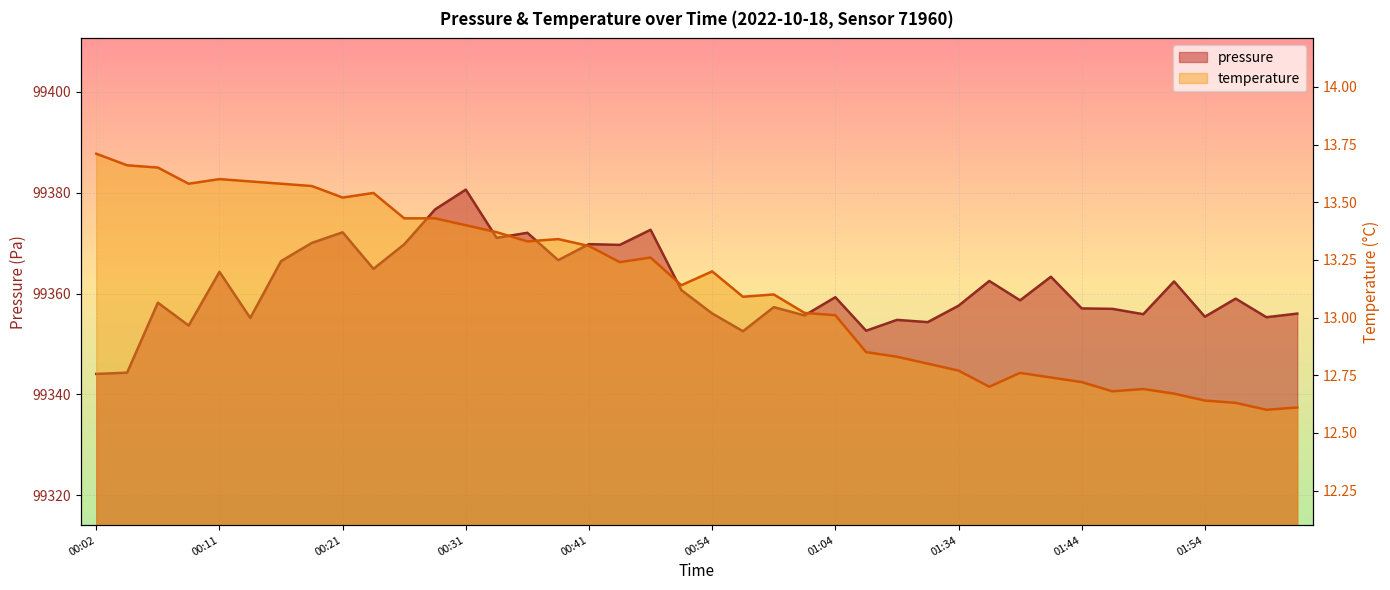

Which category has the lowest value in the temperature series?

02:05